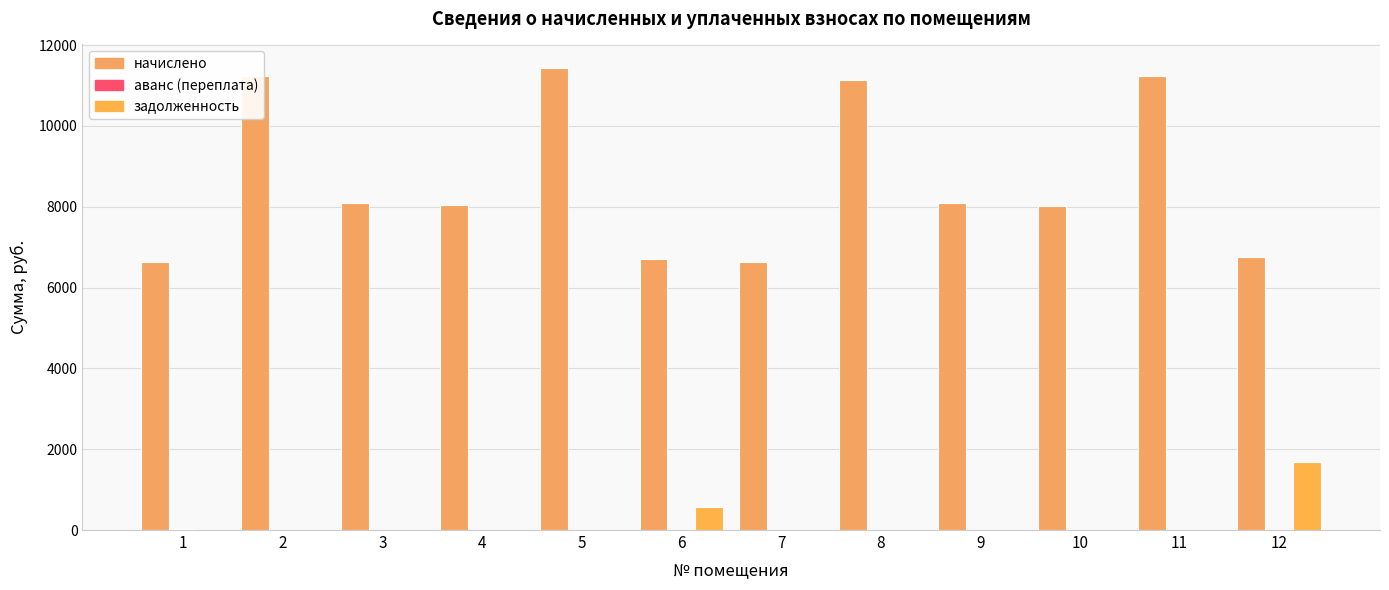

What is the sum of the начислено values at 10 and 12?

14771.5